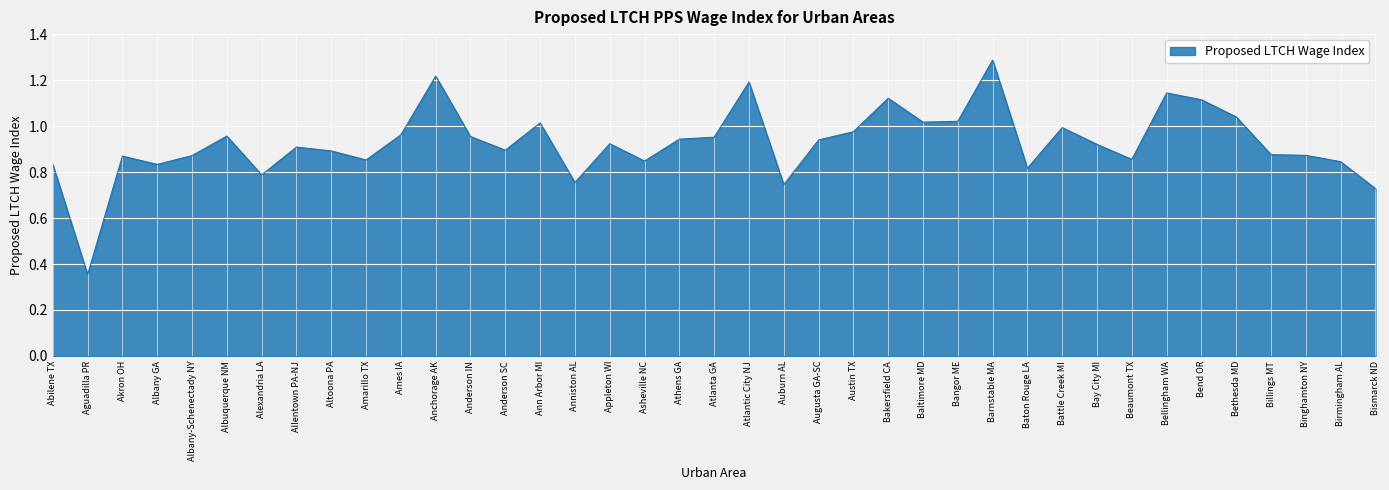

Does the chart display data point markers on the line(s)?

No